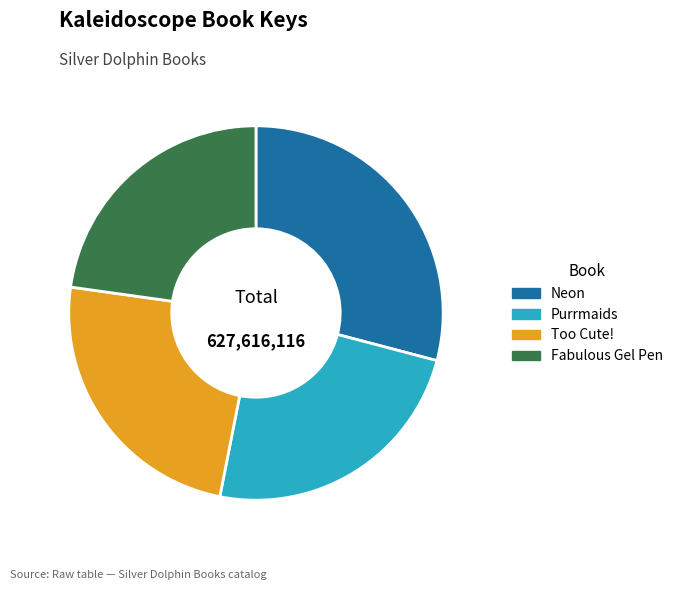

Is there any slice that represents more than half of the pie?

No